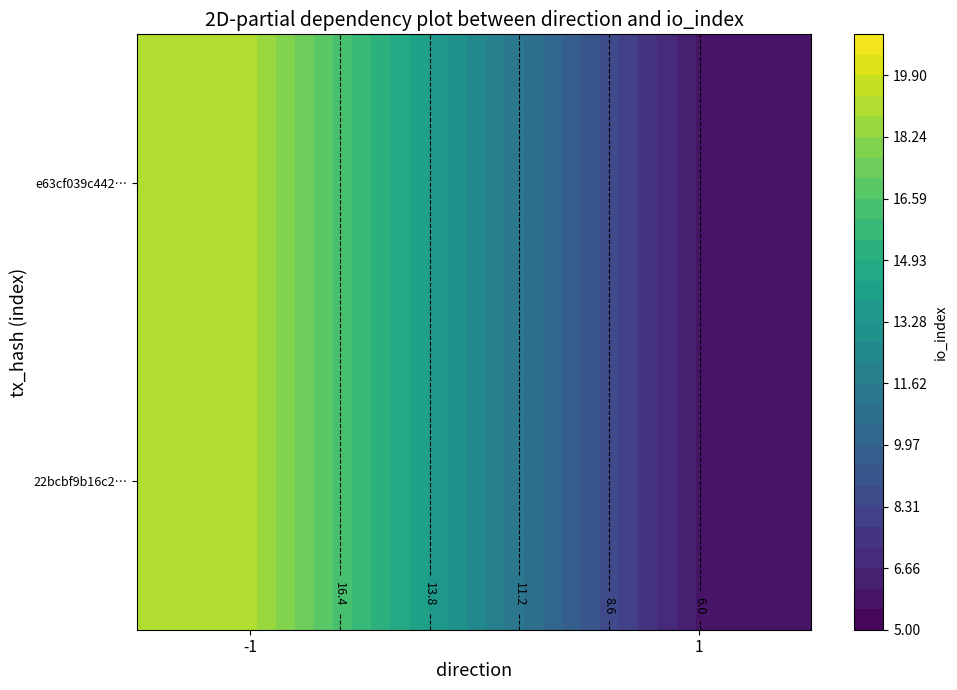

The value of e63cf039c442bc5506b11e19e2251720bdc2960 at io_index is 6. True or false?

True